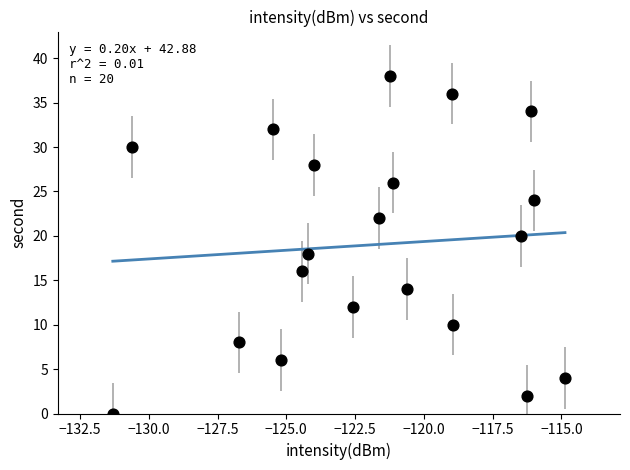

Count the number of points in this scatter plot.

20